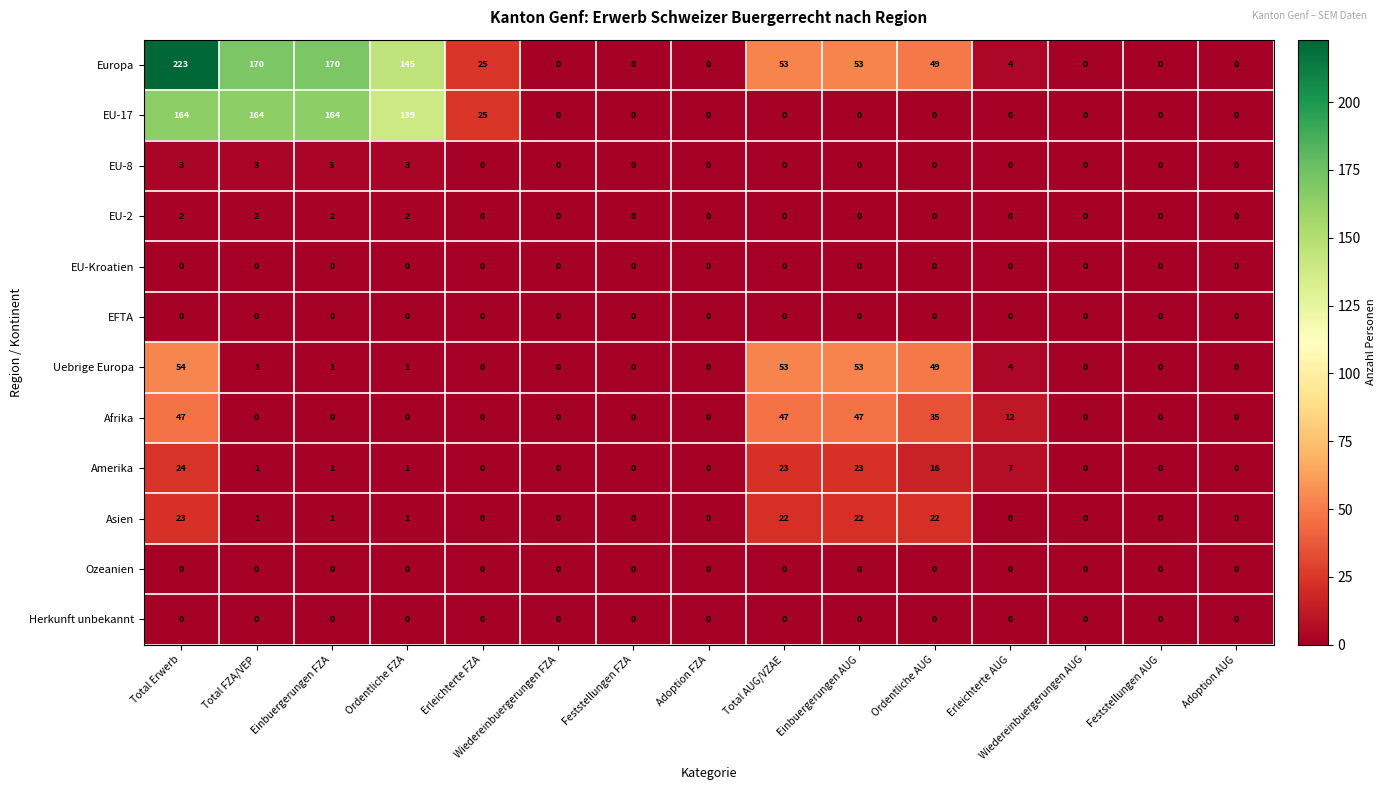

Count the number of categories in the chart.

15